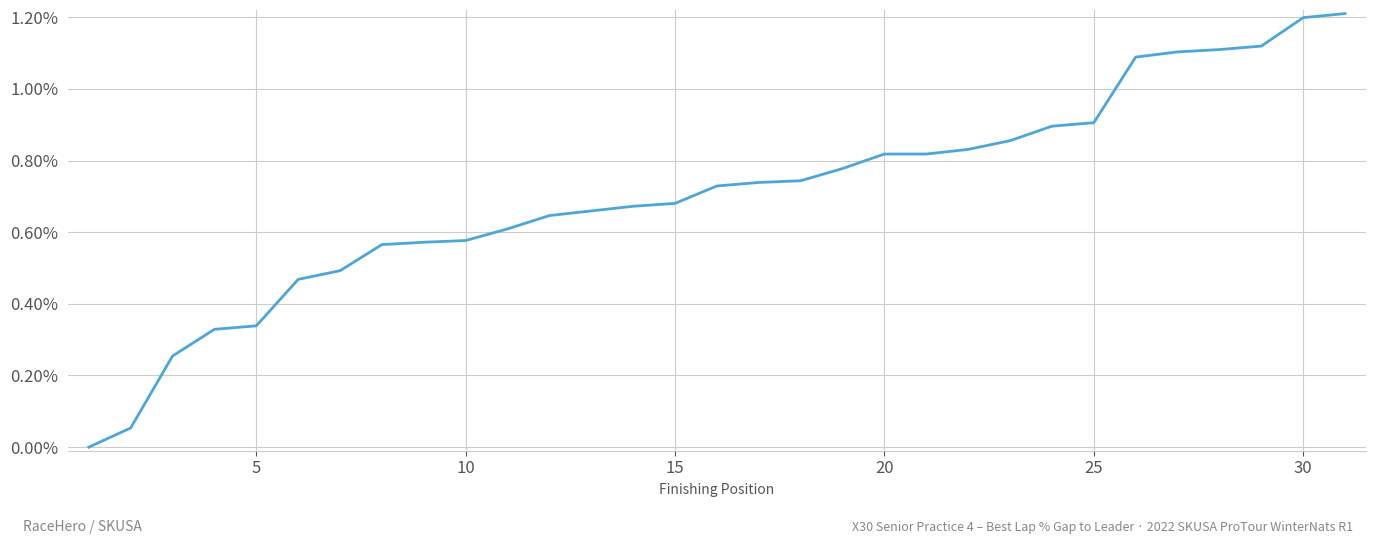

What is the maximum value shown in the chart?

1.2